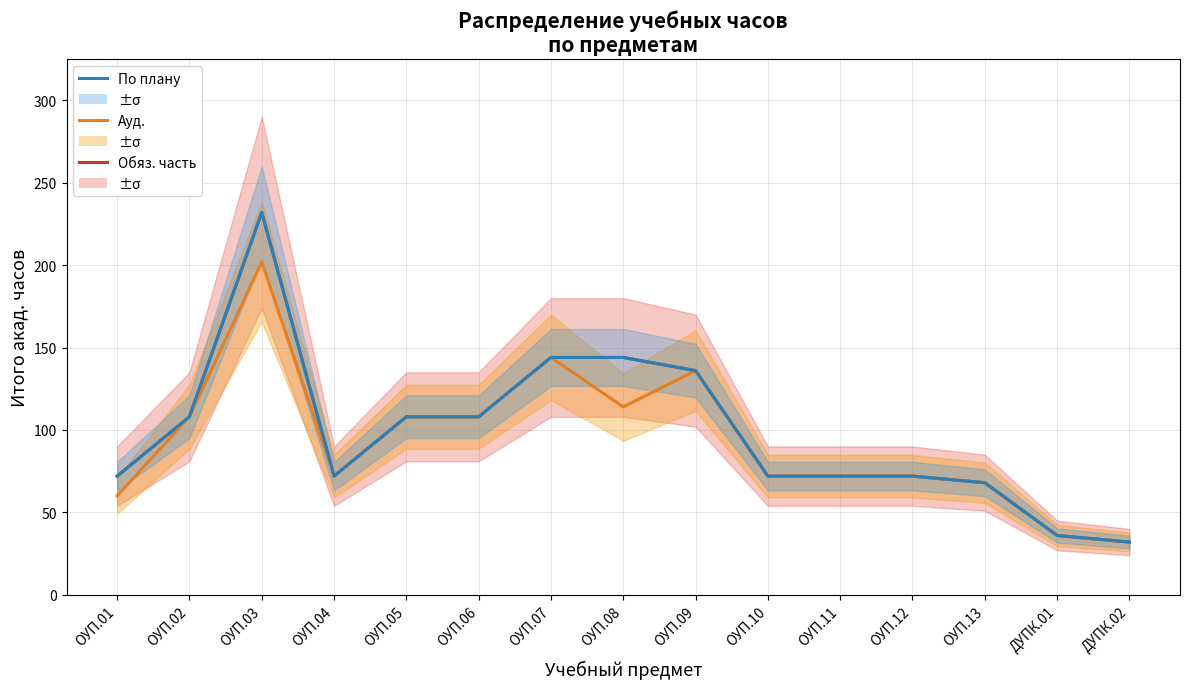

What position from the left is ОУП.03?

3